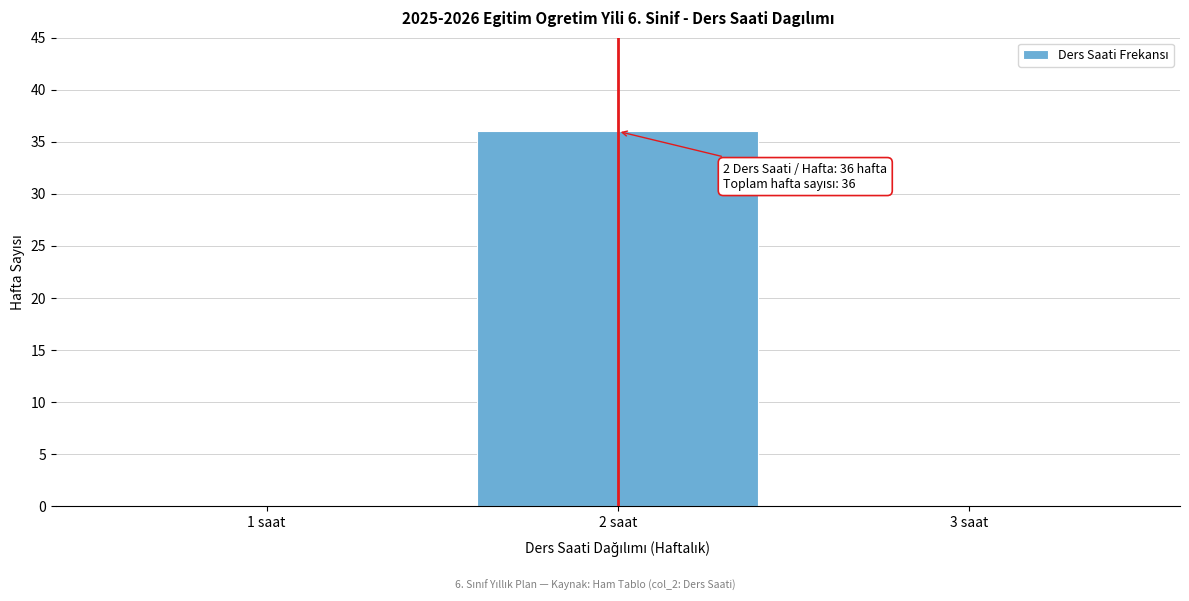

Which category has the highest value across all series?

2 saat